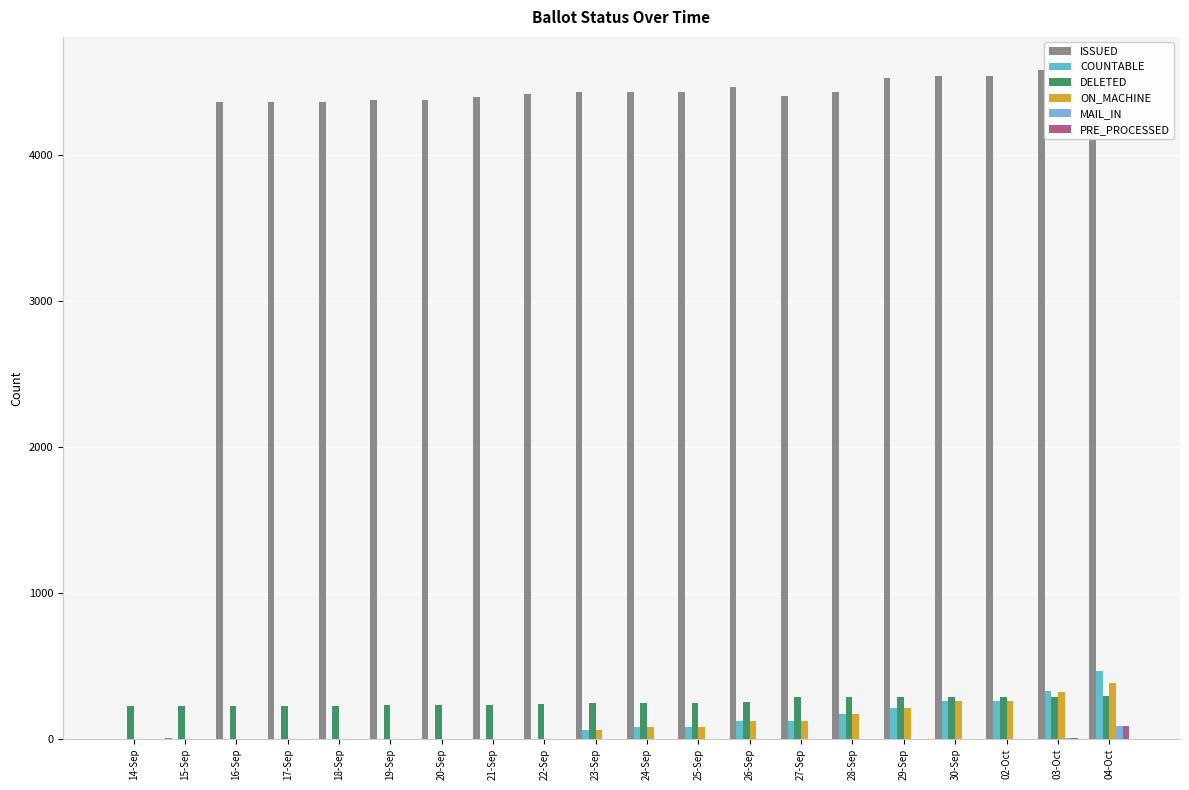

What are all the series names shown in the legend?

ISSUED, COUNTABLE, DELETED, ON_MACHINE, MAIL_IN, PRE_PROCESSED